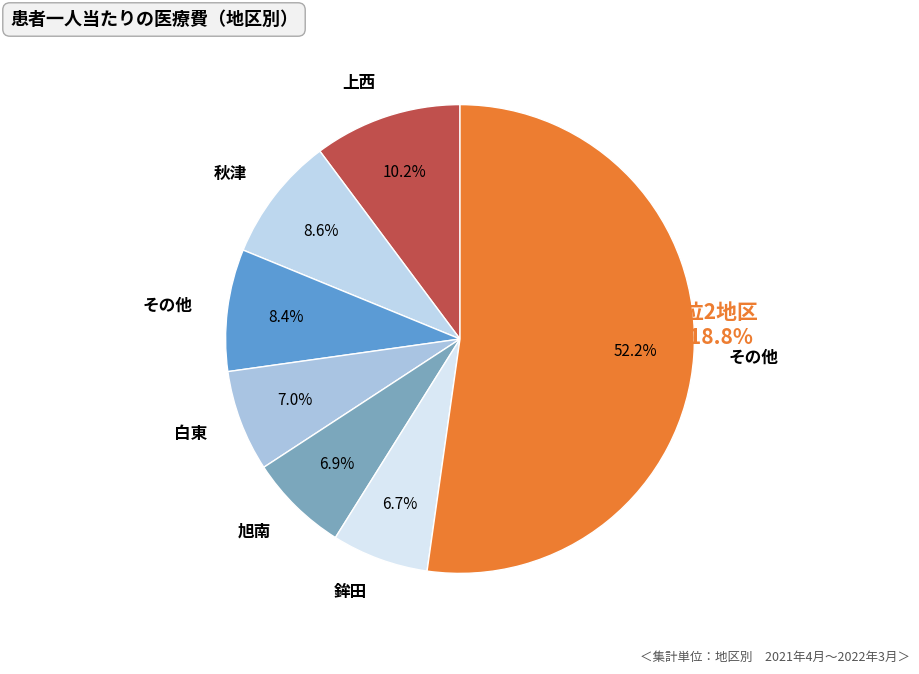

Count the number of slices in the pie.

7